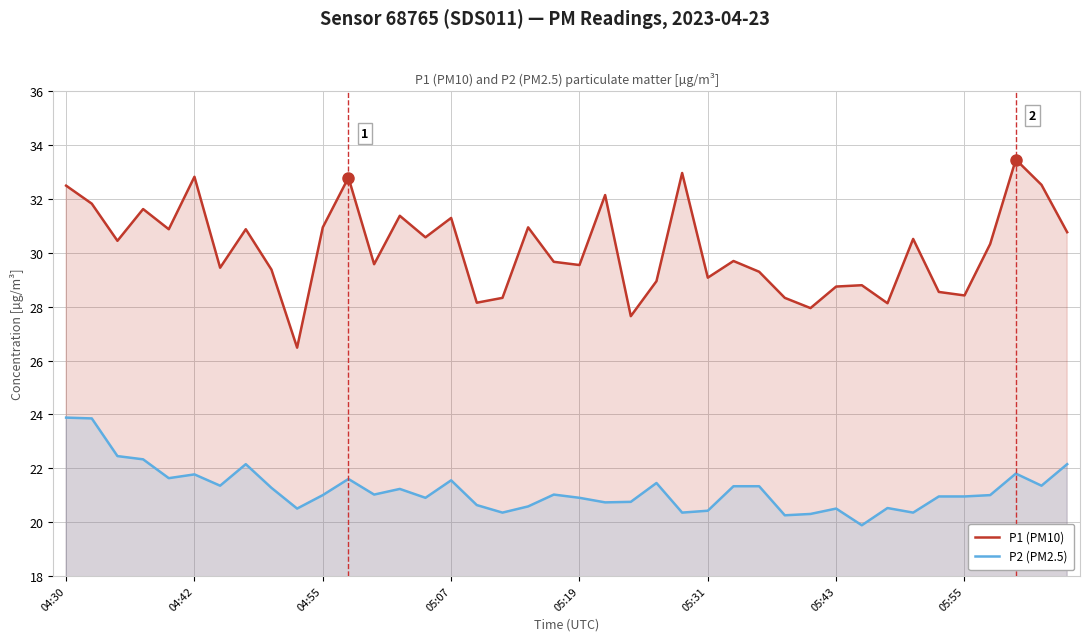

Which series has the largest total across all categories?

P1 (PM10)